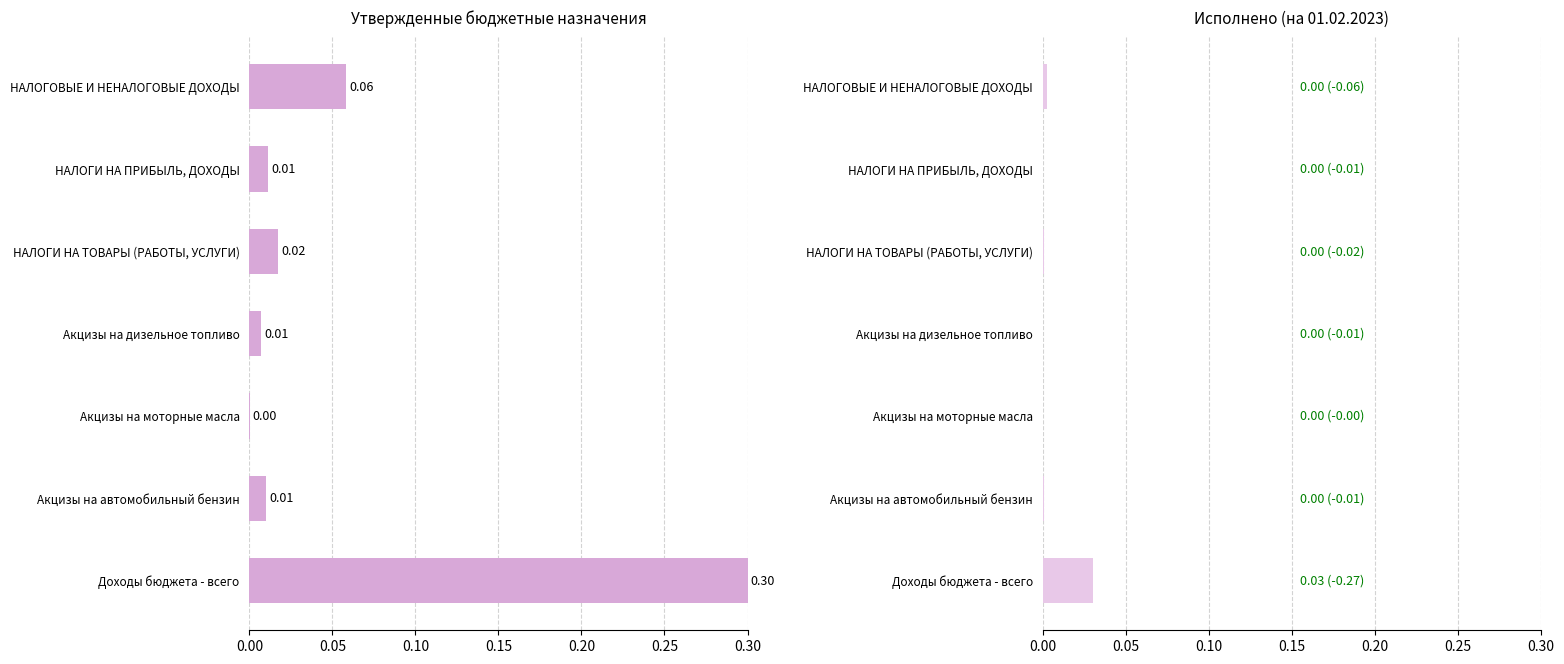

What is the difference between the maximum and second lowest values in the Утвержденные бюджетные назначения series?

0.3